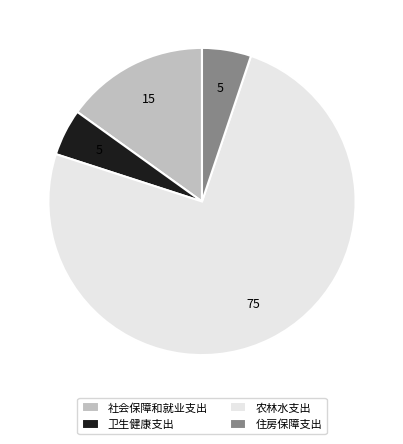

The 住房保障支出 slice represents 5% of the pie. True or false?

True